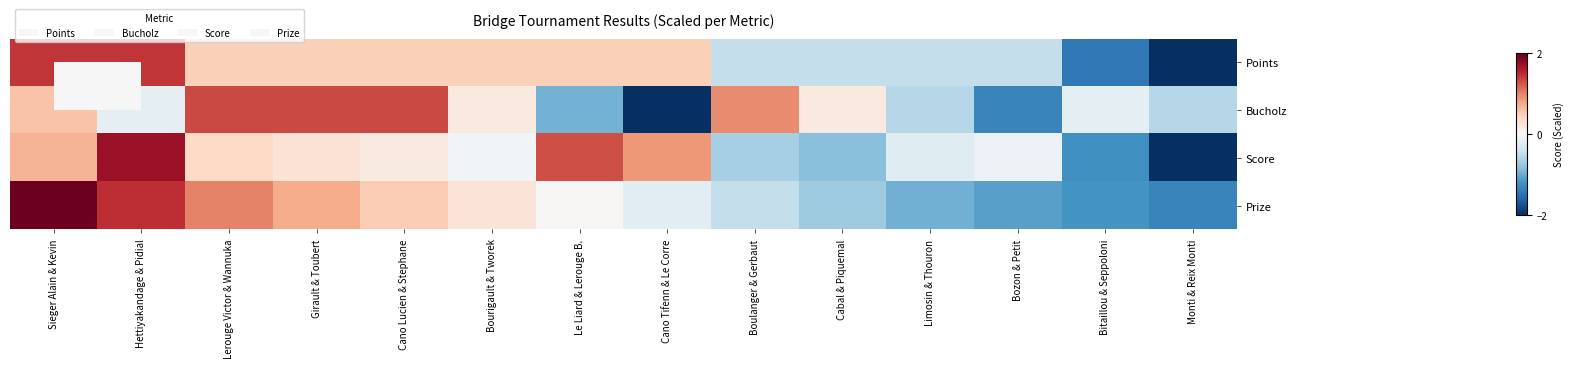

Which series has the largest total across all categories?

Points